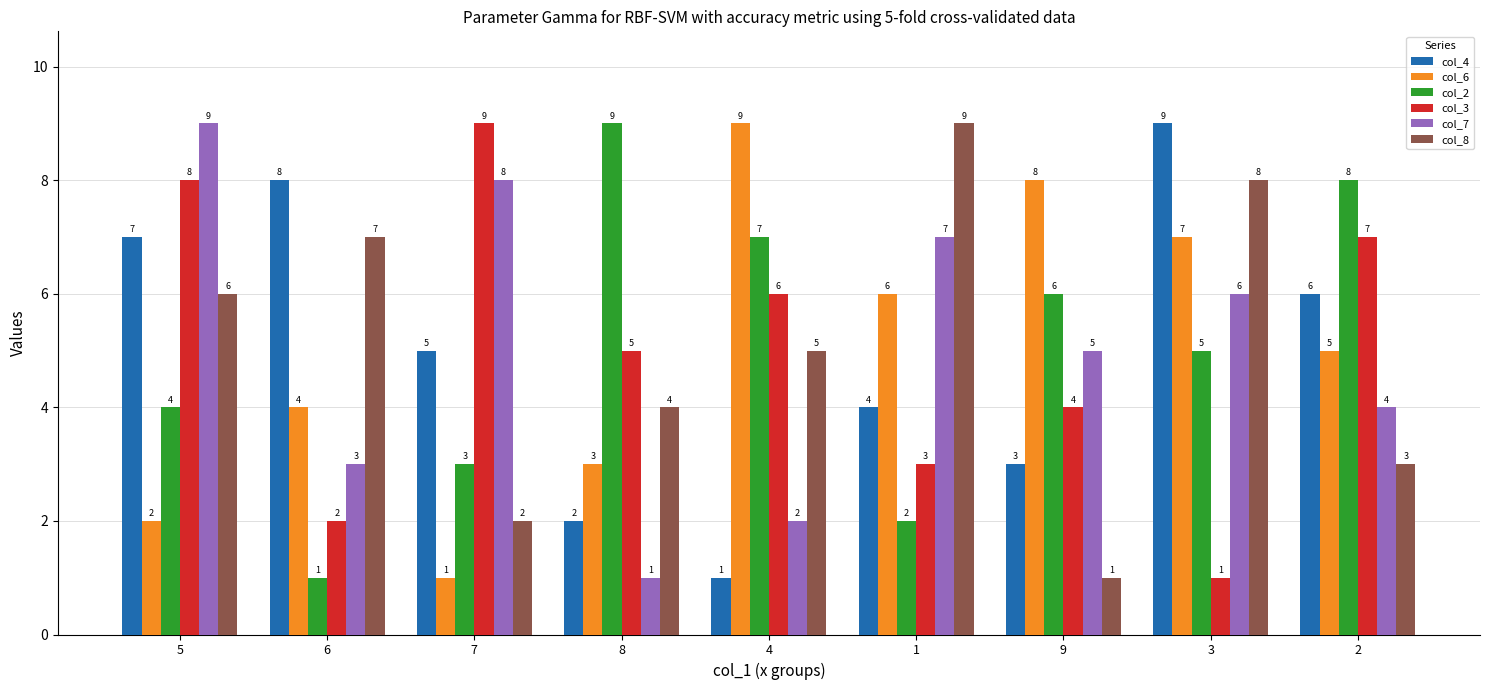

The col_4 series shows 1 at 4. True or false?

True